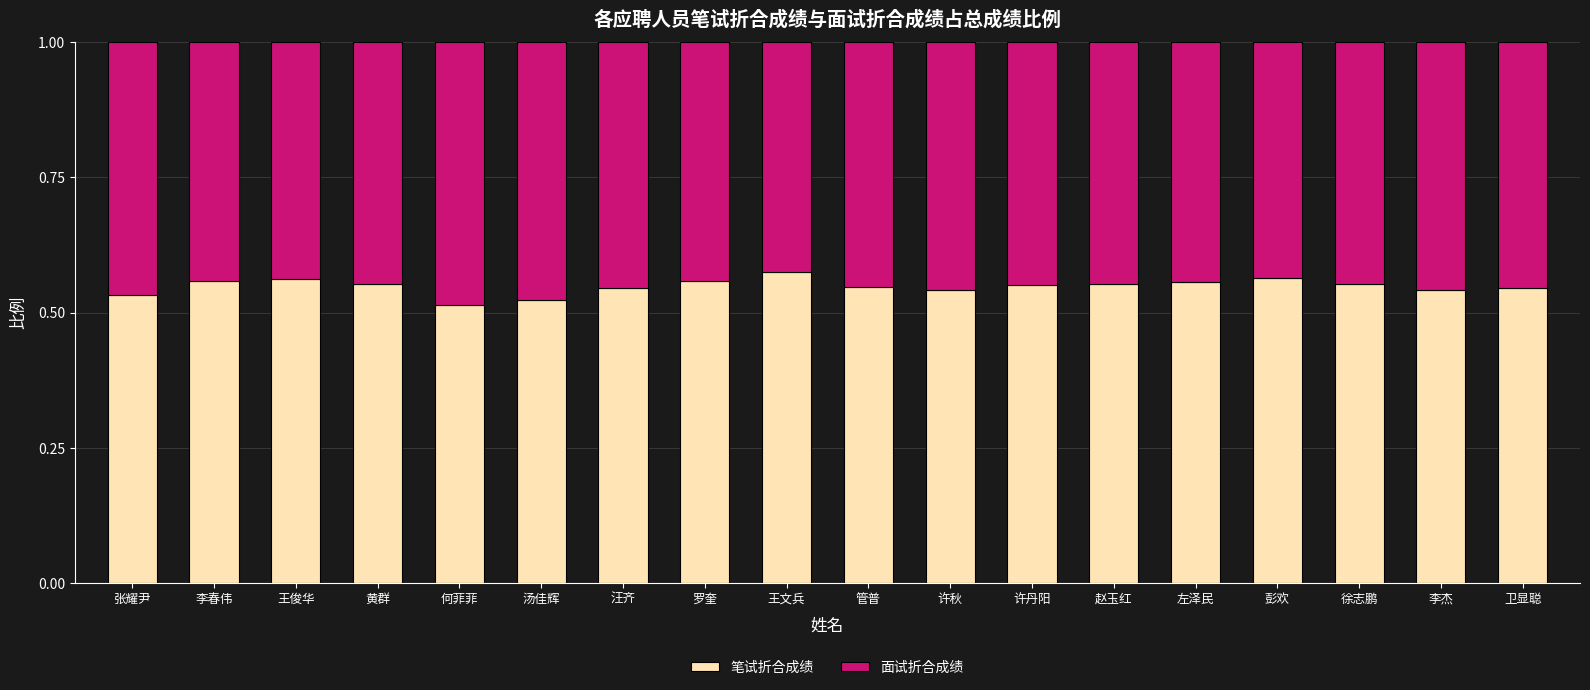

Count the 笔试折合成绩 values in the range 0 to 1.

18